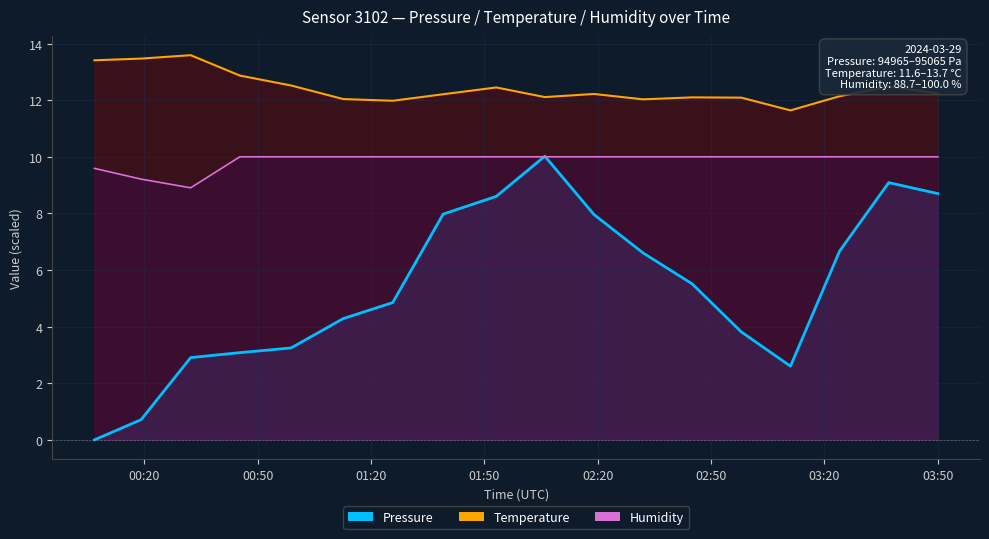

What is the label of the 12th point from the right?

2024-03-29T01:25:44